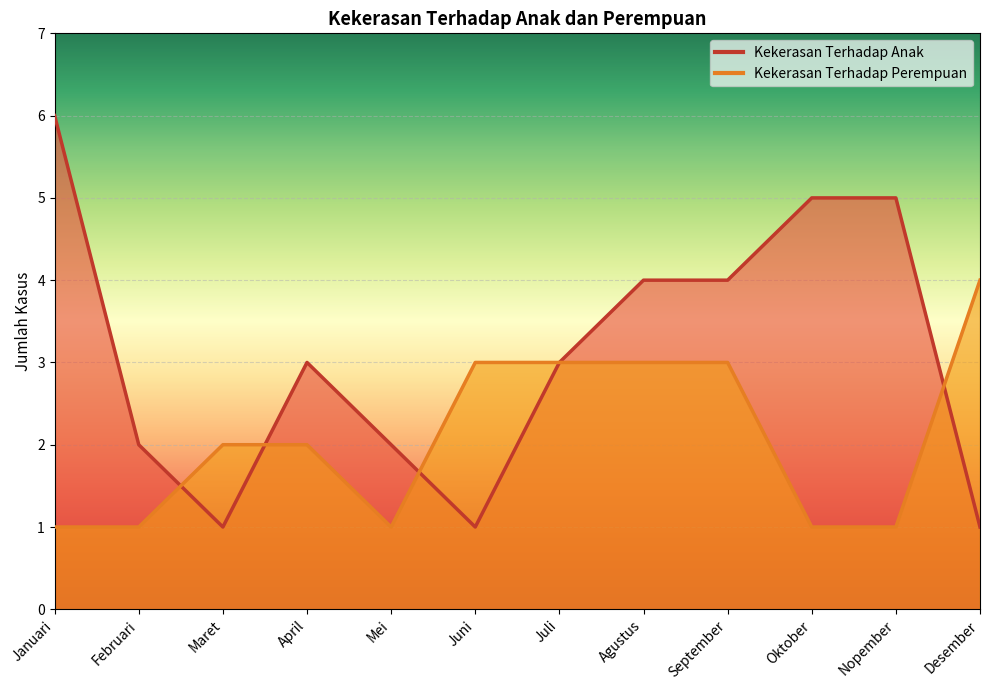

True or false: Kekerasan Terhadap Anak has more than 2 points higher than both neighbors.

False